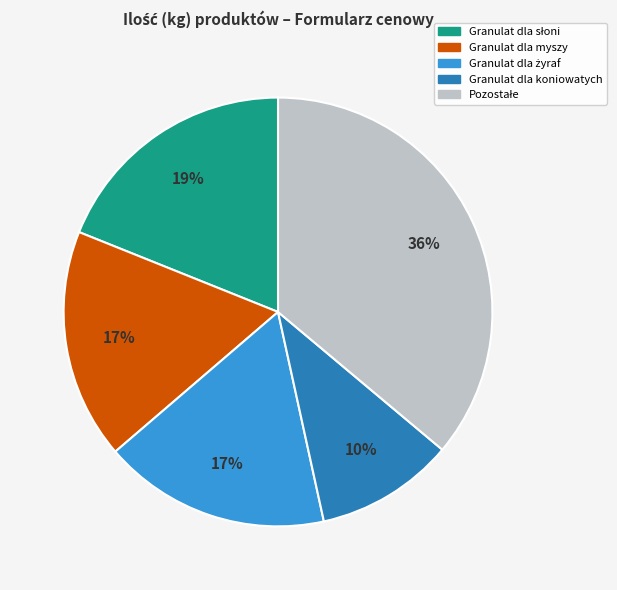

Count the number of slices in the pie.

5